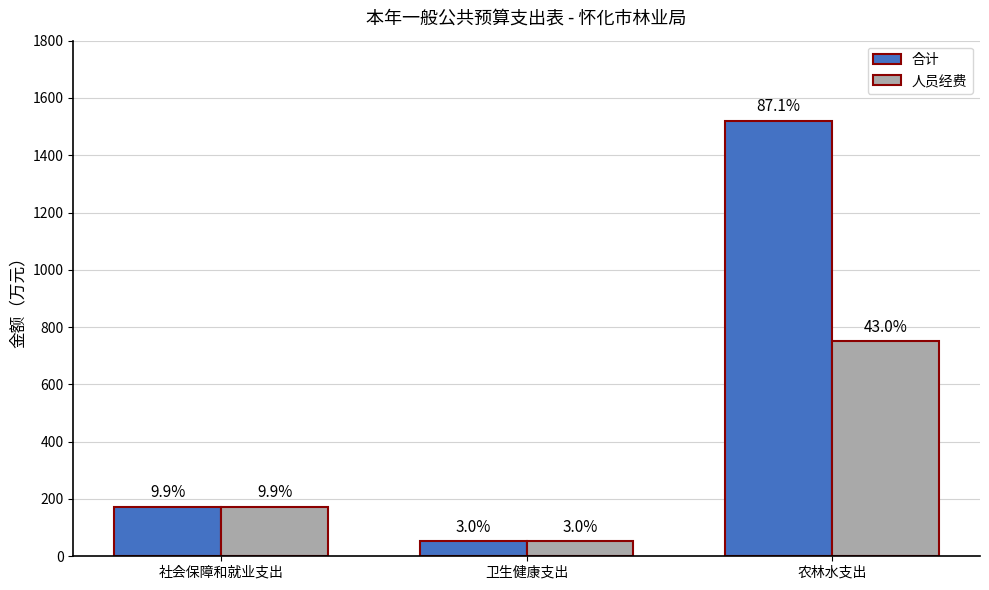

Rank the series by their maximum value, from highest to lowest.

合计, 人员经费